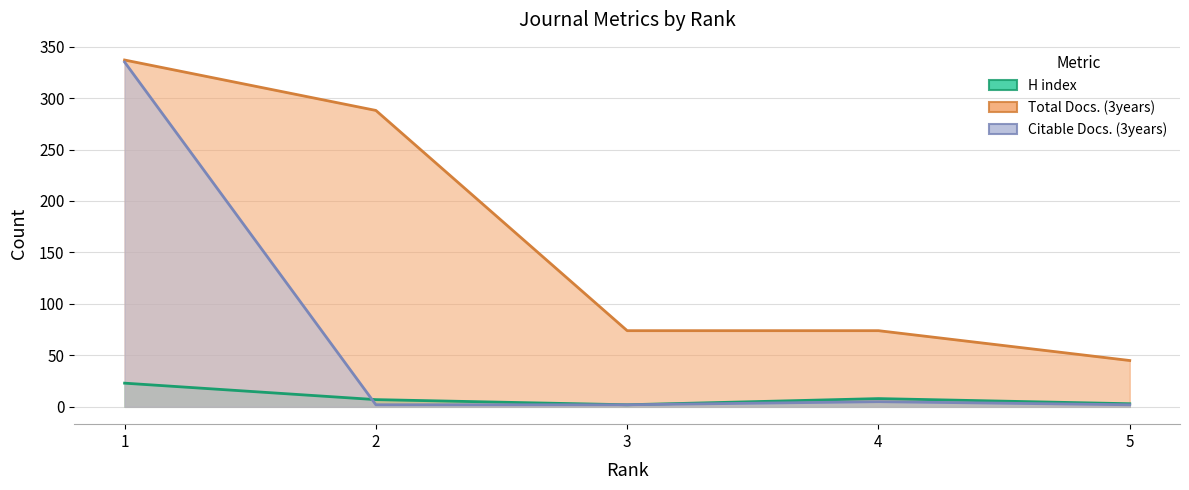

Count the number of categories in the chart.

5